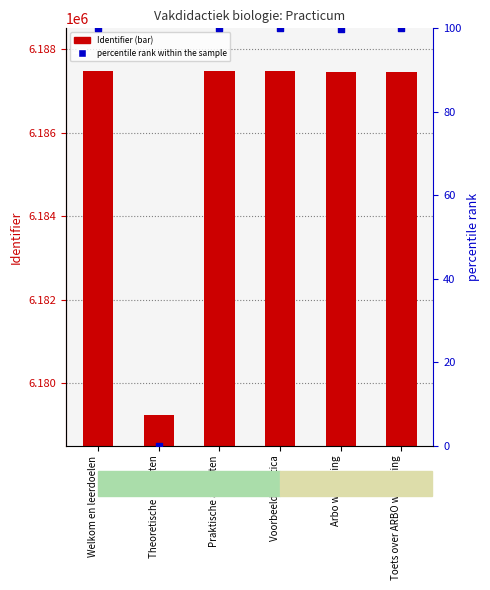

What is the total value across all series at Arbo wetgeving?

6187562.9